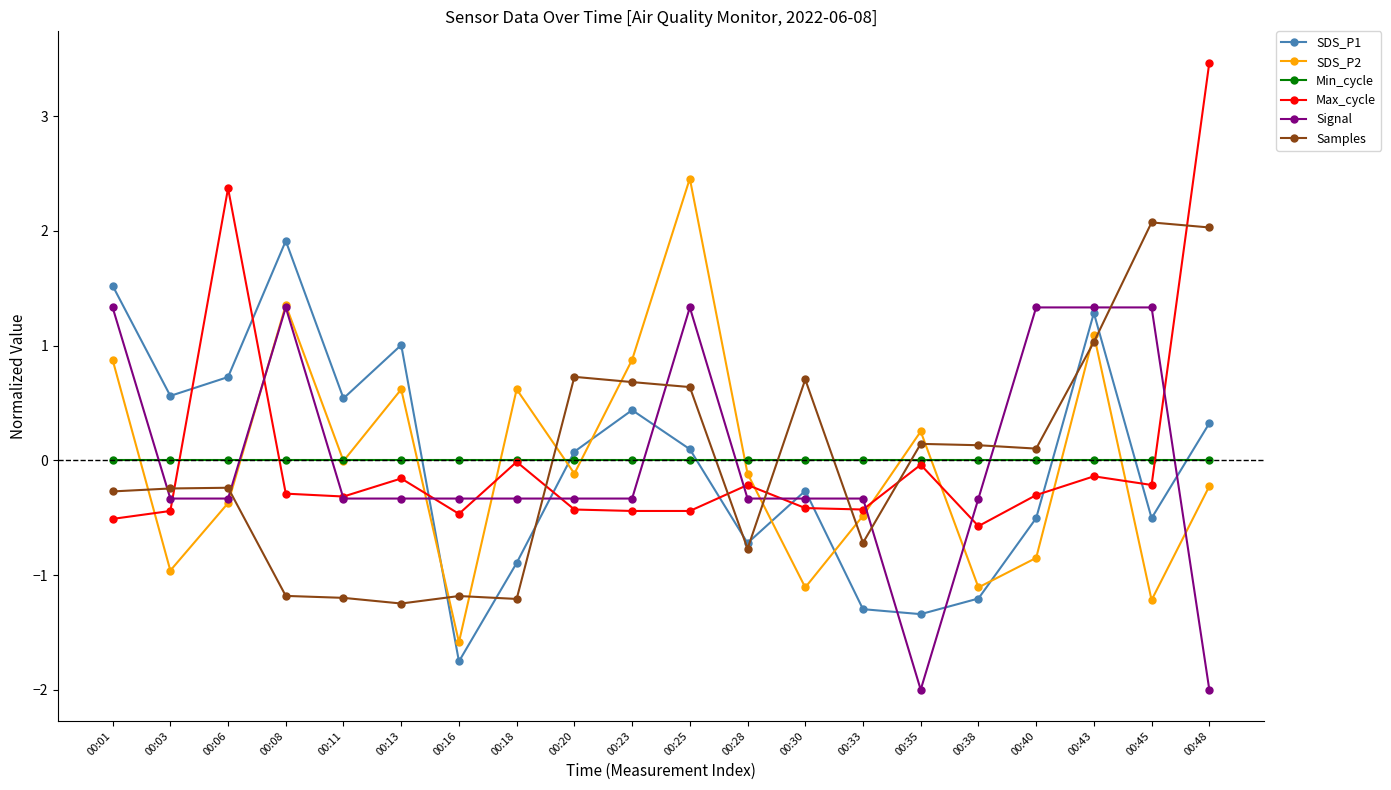

What is the value of the SDS_P2 point at the 1st from the left?

0.9